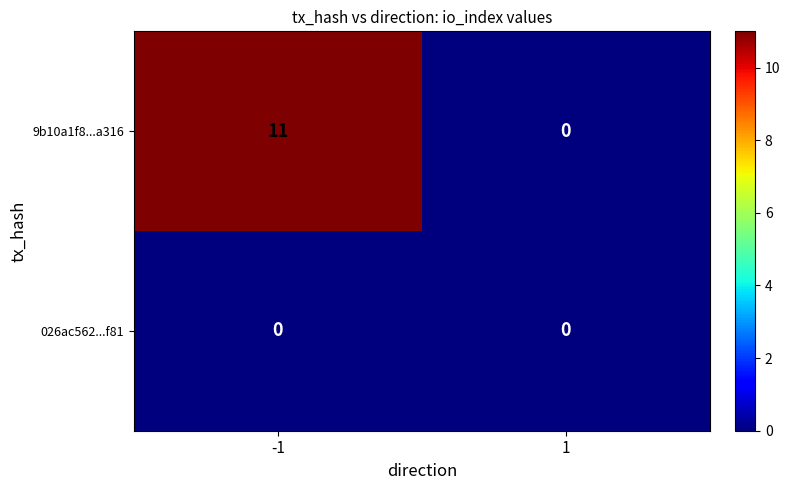

Rank the series at -1 from highest to lowest value.

9b10a1f8...a316, 026ac562...f81